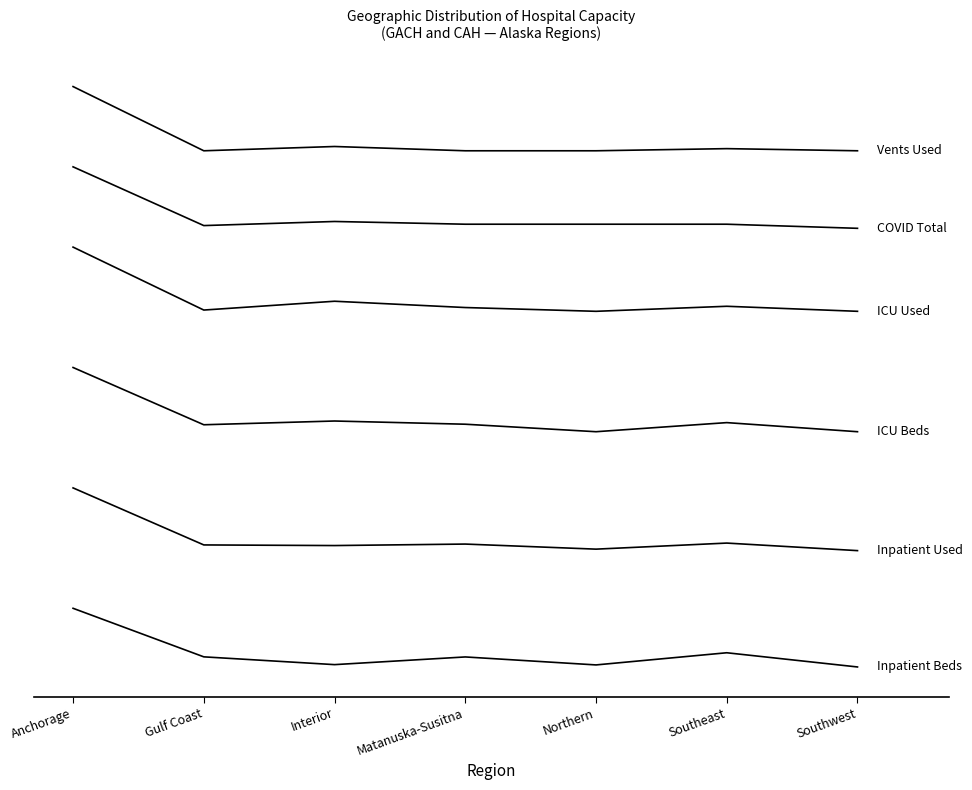

What is the maximum value shown in the chart?

730.0